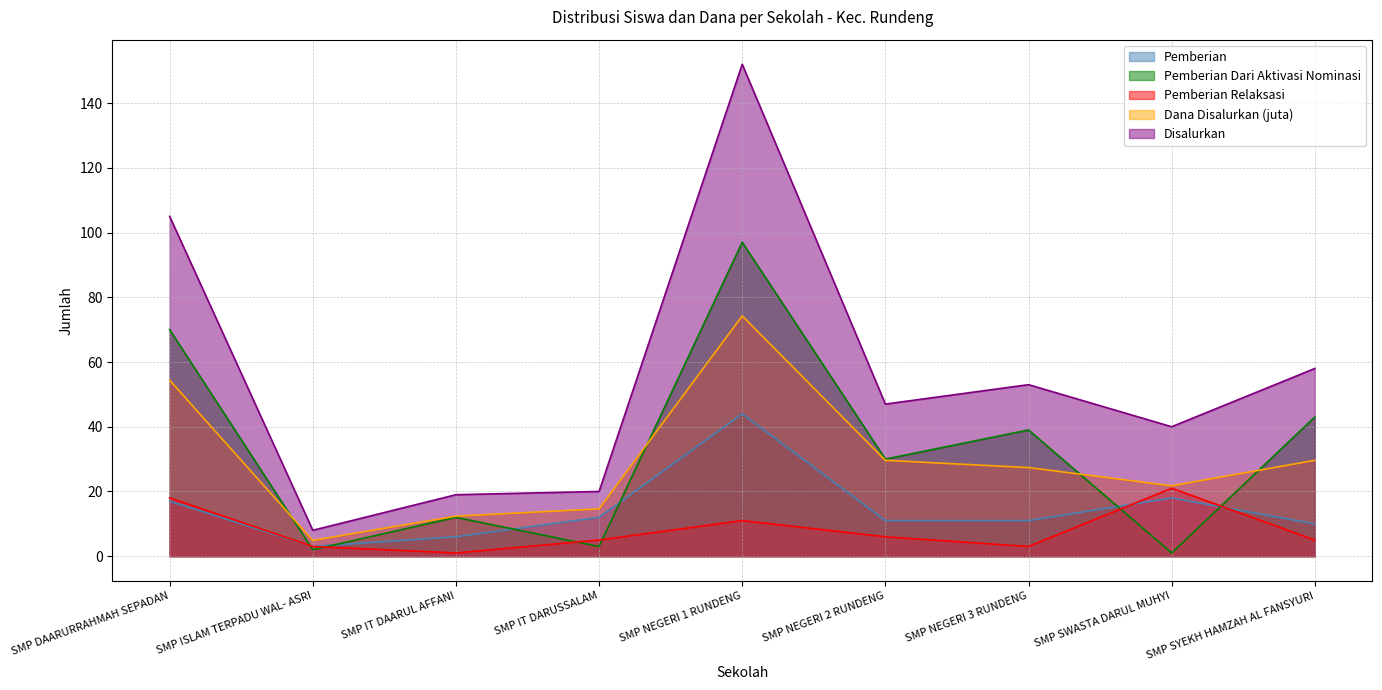

At which label is Dana Disalurkan (juta) closest to 39?

SMP NEGERI 2 RUNDENG